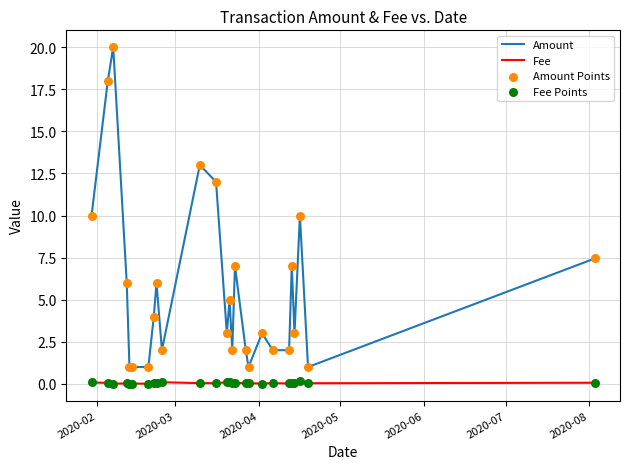

Which series has the largest total across all categories?

Amount